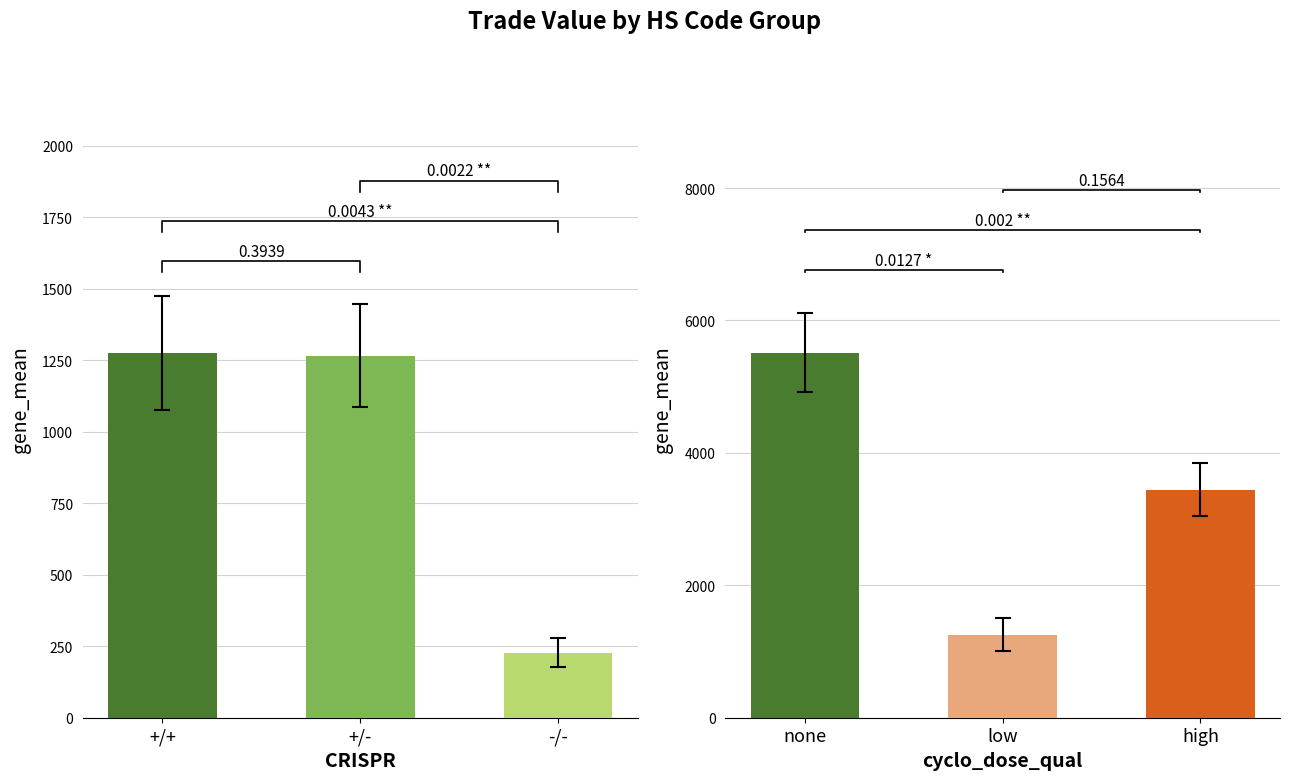

What is the maximum value shown in the chart?

5513